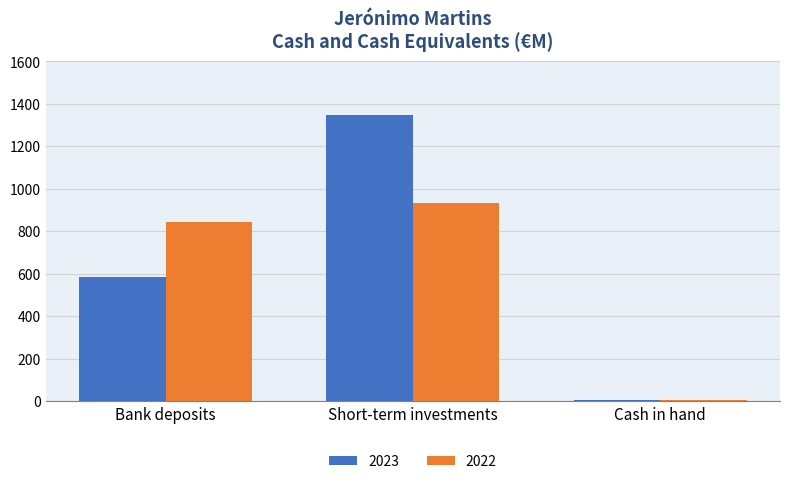

What is the spread (max minus min) of values at Short-term investments?

416